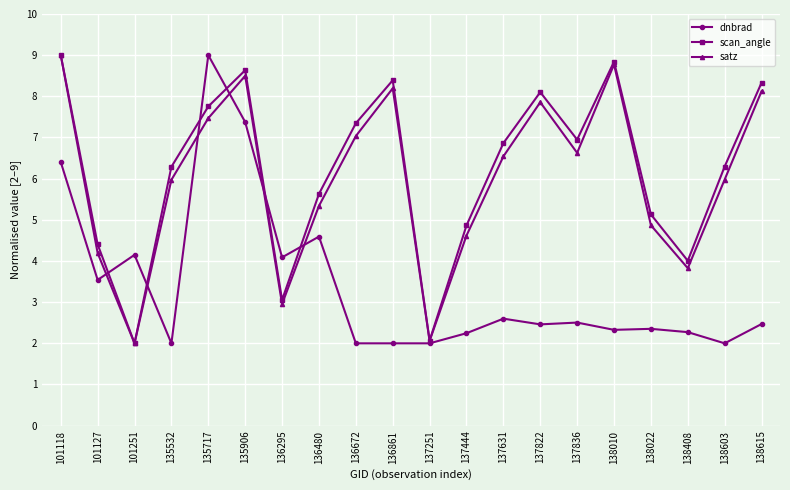

Between 136672 and 138022, which series saw the biggest shift?

scan_angle